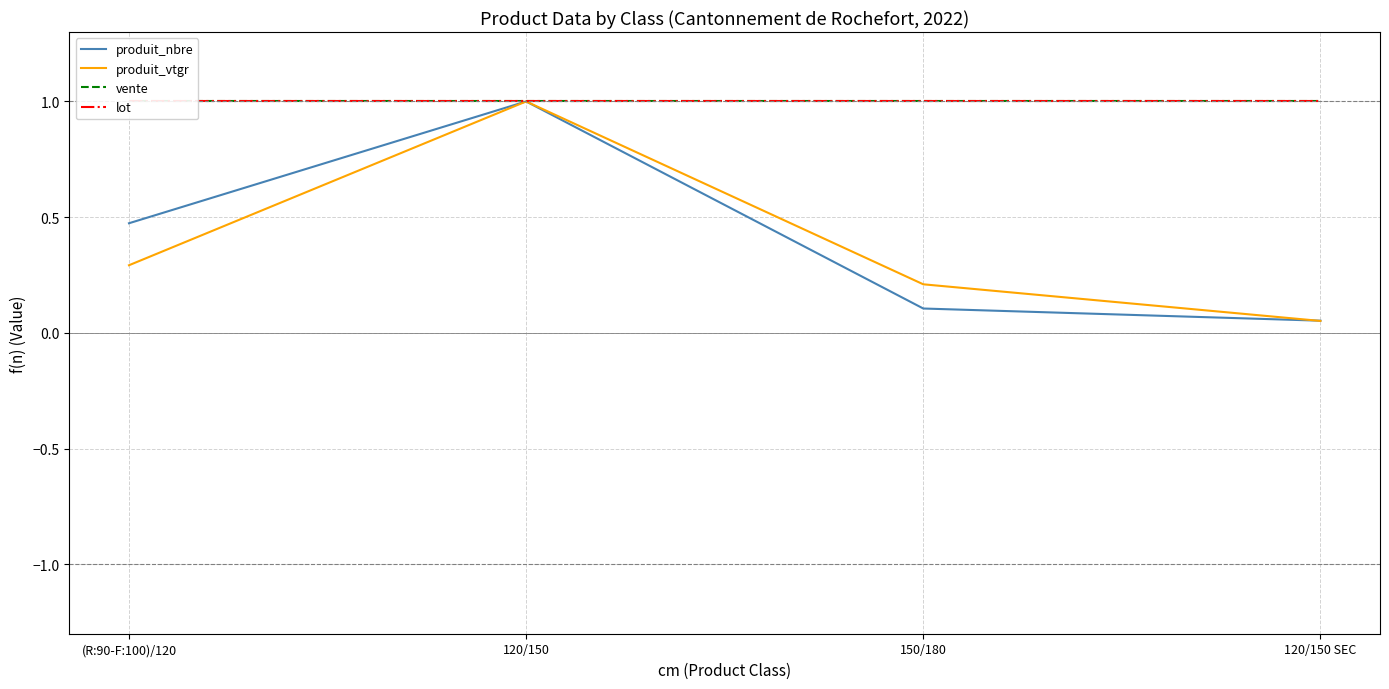

What is the average value of the vente series?

1.0